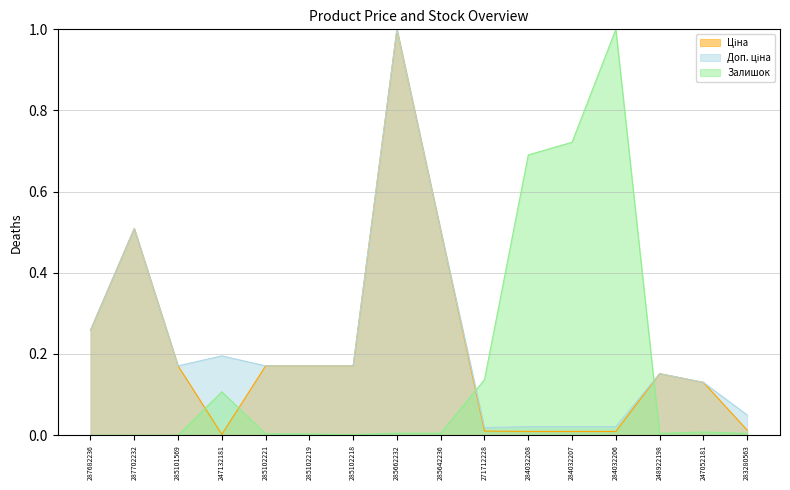

What position from the right is 285662232?

9